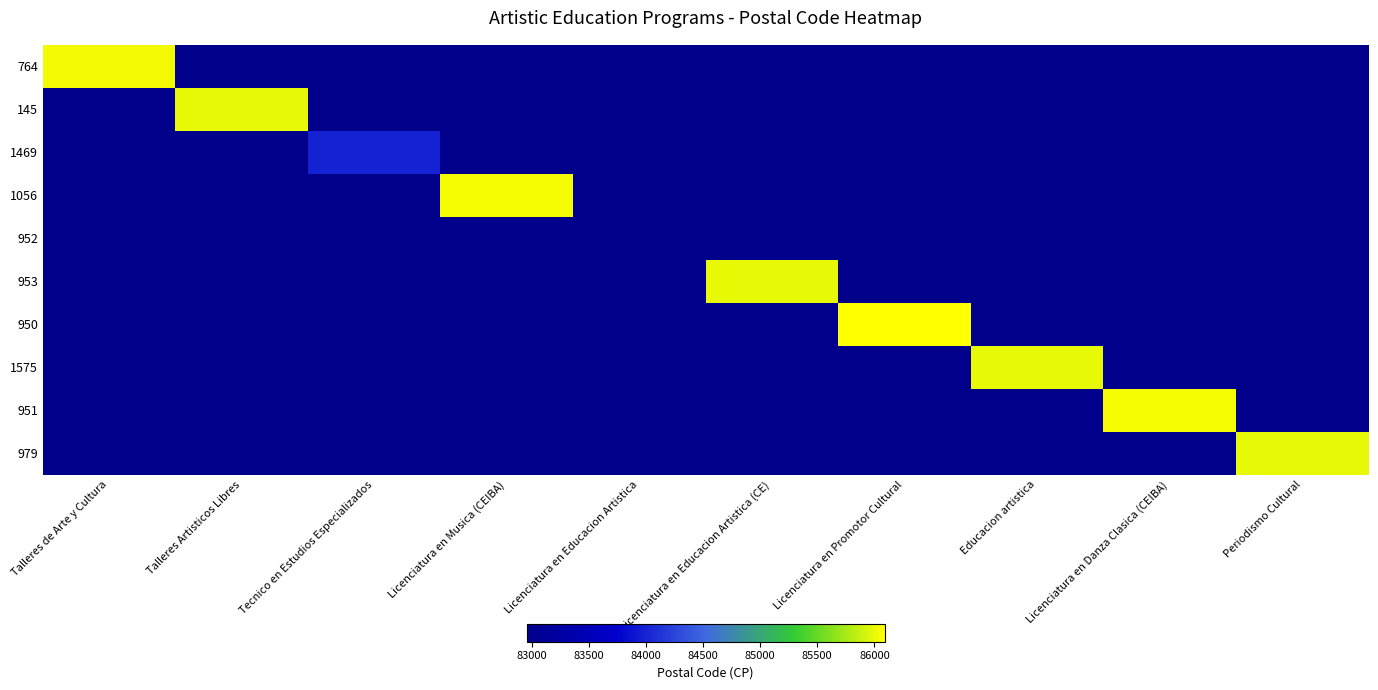

Reading right to left, list all the values displayed in this chart.

764: Periodismo Cultural=82955	Licenciatura en Danza Clasica (CEIBA)=82955	Educacion artistica=82955	Licenciatura en Promotor Cultural=82955	Licenciatura en Educacion Artistica (CE)=82955	Licenciatura en Educacion Artistica=82955	Licenciatura en Musica (CEIBA)=82955	Tecnico en Estudios Especializados=82955	Talleres Artisticos Libres=82955	Talleres de Arte y Cultura=86040
145: Periodismo Cultural=82955	Licenciatura en Danza Clasica (CEIBA)=82955	Educacion artistica=82955	Licenciatura en Promotor Cultural=82955	Licenciatura en Educacion Artistica (CE)=82955	Licenciatura en Educacion Artistica=82955	Licenciatura en Musica (CEIBA)=82955	Tecnico en Estudios Especializados=82955	Talleres Artisticos Libres=86000	Talleres de Arte y Cultura=82955
1469: Periodismo Cultural=82955	Licenciatura en Danza Clasica (CEIBA)=82955	Educacion artistica=82955	Licenciatura en Promotor Cultural=82955	Licenciatura en Educacion Artistica (CE)=82955	Licenciatura en Educacion Artistica=82955	Licenciatura en Musica (CEIBA)=82955	Tecnico en Estudios Especializados=84000	Talleres Artisticos Libres=82955	Talleres de Arte y Cultura=82955
1056: Periodismo Cultural=82955	Licenciatura en Danza Clasica (CEIBA)=82955	Educacion artistica=82955	Licenciatura en Promotor Cultural=82955	Licenciatura en Educacion Artistica (CE)=82955	Licenciatura en Educacion Artistica=82955	Licenciatura en Musica (CEIBA)=86050	Tecnico en Estudios Especializados=82955	Talleres Artisticos Libres=82955	Talleres de Arte y Cultura=82955
952: Periodismo Cultural=82955	Licenciatura en Danza Clasica (CEIBA)=82955	Educacion artistica=82955	Licenciatura en Promotor Cultural=82955	Licenciatura en Educacion Artistica (CE)=82955	Licenciatura en Educacion Artistica=82955	Licenciatura en Musica (CEIBA)=82955	Tecnico en Estudios Especializados=82955	Talleres Artisticos Libres=82955	Talleres de Arte y Cultura=82955
953: Periodismo Cultural=82955	Licenciatura en Danza Clasica (CEIBA)=82955	Educacion artistica=82955	Licenciatura en Promotor Cultural=82955	Licenciatura en Educacion Artistica (CE)=86000	Licenciatura en Educacion Artistica=82955	Licenciatura en Musica (CEIBA)=82955	Tecnico en Estudios Especializados=82955	Talleres Artisticos Libres=82955	Talleres de Arte y Cultura=82955
950: Periodismo Cultural=82955	Licenciatura en Danza Clasica (CEIBA)=82955	Educacion artistica=82955	Licenciatura en Promotor Cultural=86090	Licenciatura en Educacion Artistica (CE)=82955	Licenciatura en Educacion Artistica=82955	Licenciatura en Musica (CEIBA)=82955	Tecnico en Estudios Especializados=82955	Talleres Artisticos Libres=82955	Talleres de Arte y Cultura=82955
1575: Periodismo Cultural=82955	Licenciatura en Danza Clasica (CEIBA)=82955	Educacion artistica=86000	Licenciatura en Promotor Cultural=82955	Licenciatura en Educacion Artistica (CE)=82955	Licenciatura en Educacion Artistica=82955	Licenciatura en Musica (CEIBA)=82955	Tecnico en Estudios Especializados=82955	Talleres Artisticos Libres=82955	Talleres de Arte y Cultura=82955
951: Periodismo Cultural=82955	Licenciatura en Danza Clasica (CEIBA)=86050	Educacion artistica=82955	Licenciatura en Promotor Cultural=82955	Licenciatura en Educacion Artistica (CE)=82955	Licenciatura en Educacion Artistica=82955	Licenciatura en Musica (CEIBA)=82955	Tecnico en Estudios Especializados=82955	Talleres Artisticos Libres=82955	Talleres de Arte y Cultura=82955
979: Periodismo Cultural=86000	Licenciatura en Danza Clasica (CEIBA)=82955	Educacion artistica=82955	Licenciatura en Promotor Cultural=82955	Licenciatura en Educacion Artistica (CE)=82955	Licenciatura en Educacion Artistica=82955	Licenciatura en Musica (CEIBA)=82955	Tecnico en Estudios Especializados=82955	Talleres Artisticos Libres=82955	Talleres de Arte y Cultura=82955